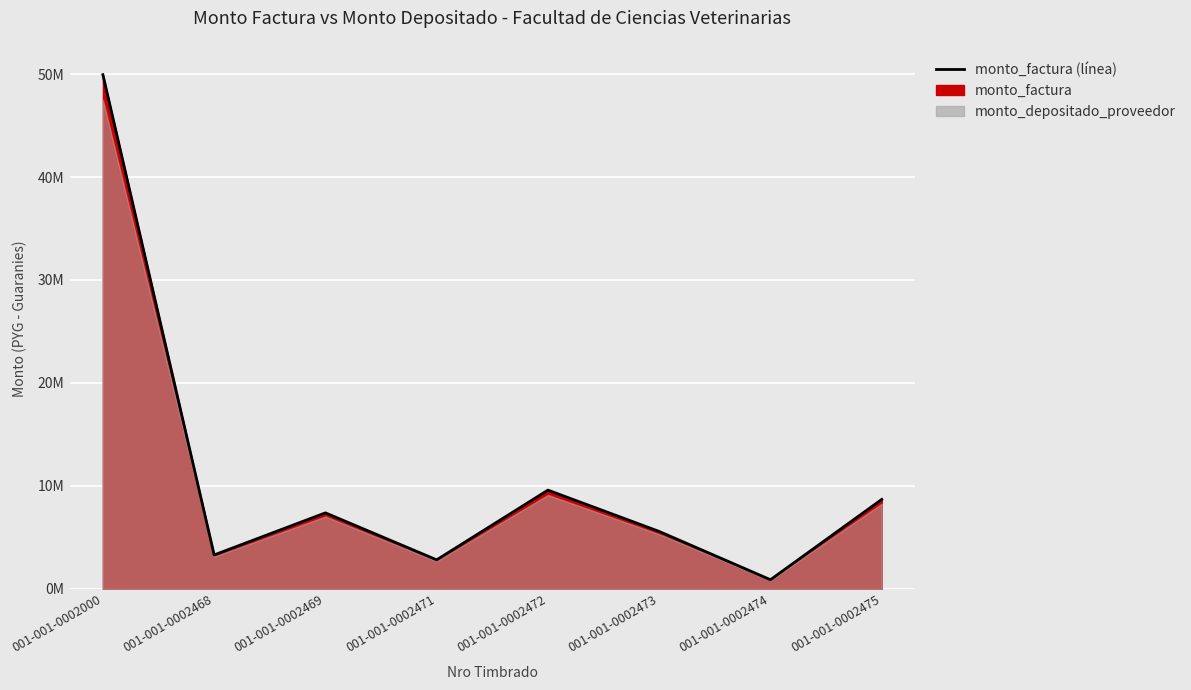

List the labels in order of value, smallest first.

001-001-0002474, 001-001-0002471, 001-001-0002468, 001-001-0002473, 001-001-0002469, 001-001-0002475, 001-001-0002472, 001-001-0002000